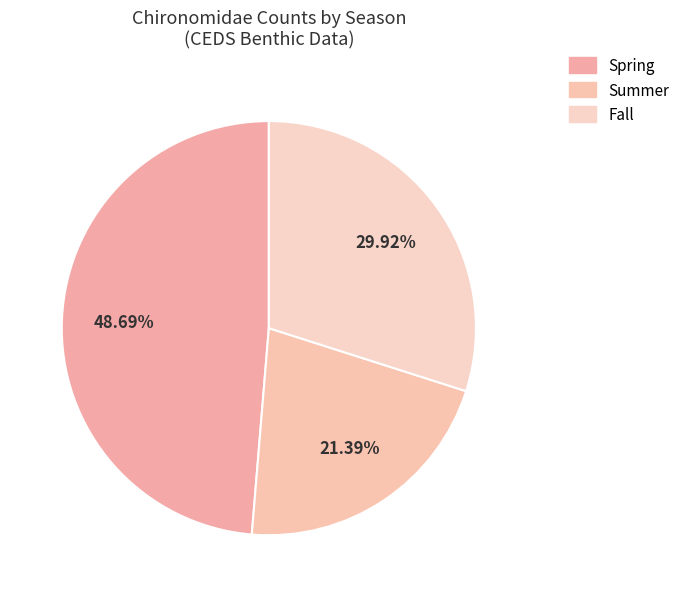

How many segments does this pie chart have?

3